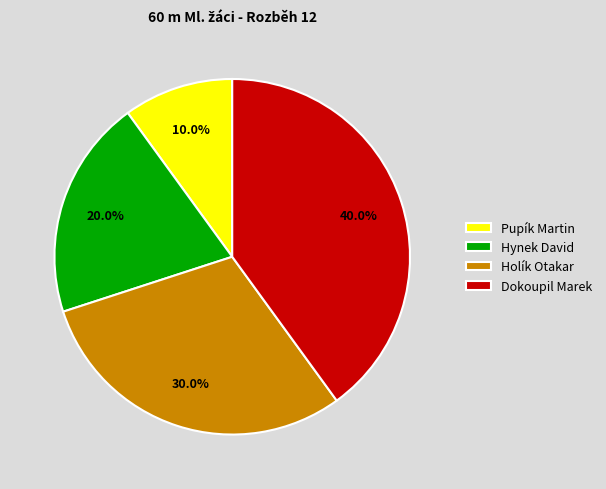

To the nearest percent, what is the difference between the largest and smallest slice percentages?

30%